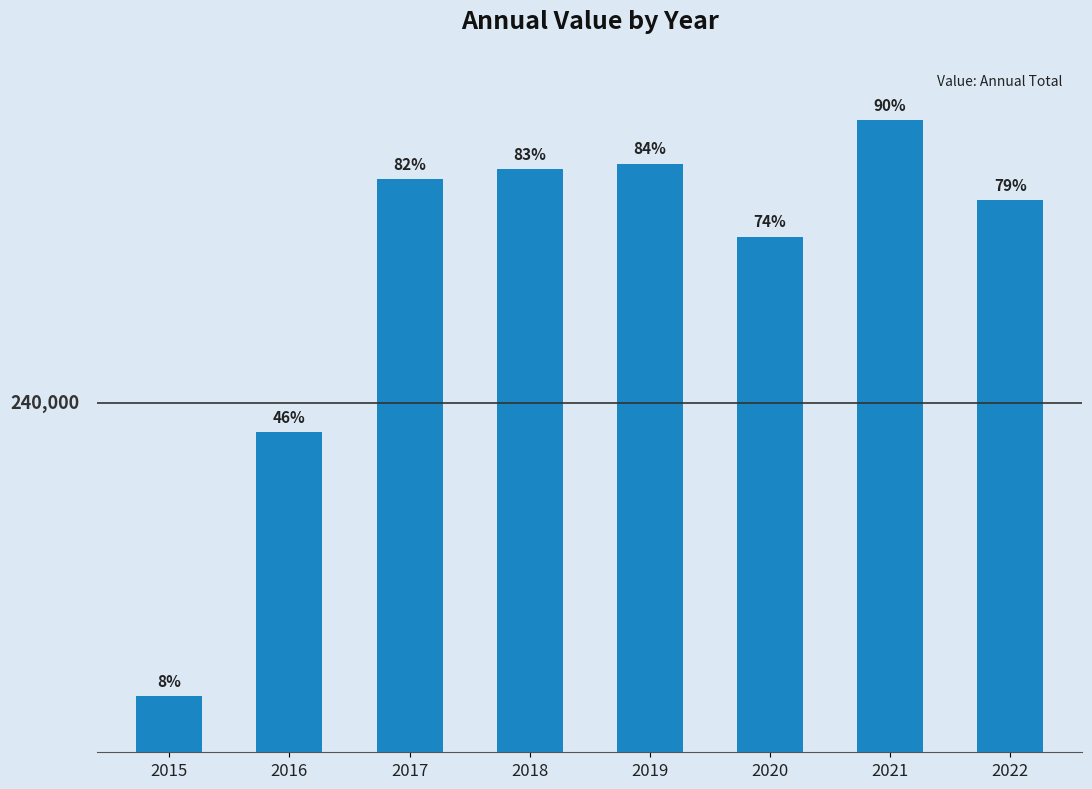

What is the value of the 6th bar from the left?

354018